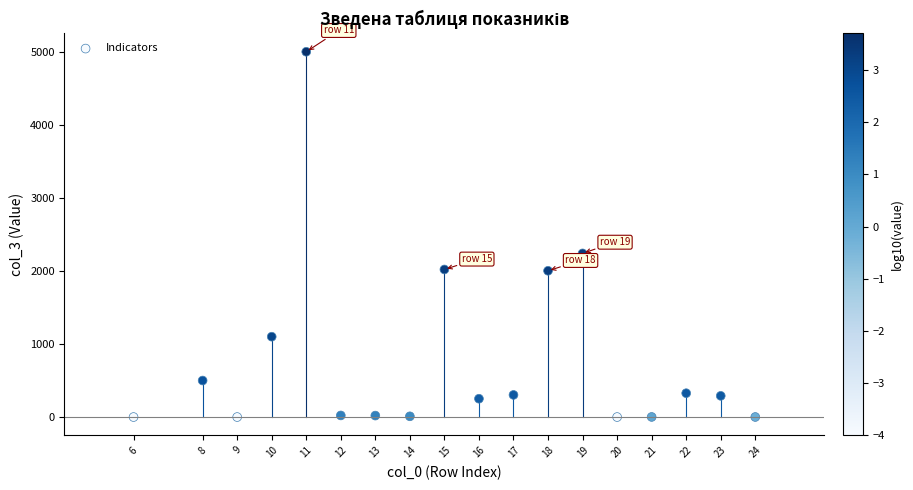

What Y value in the scatter plot is closest to 2500?

2240.0